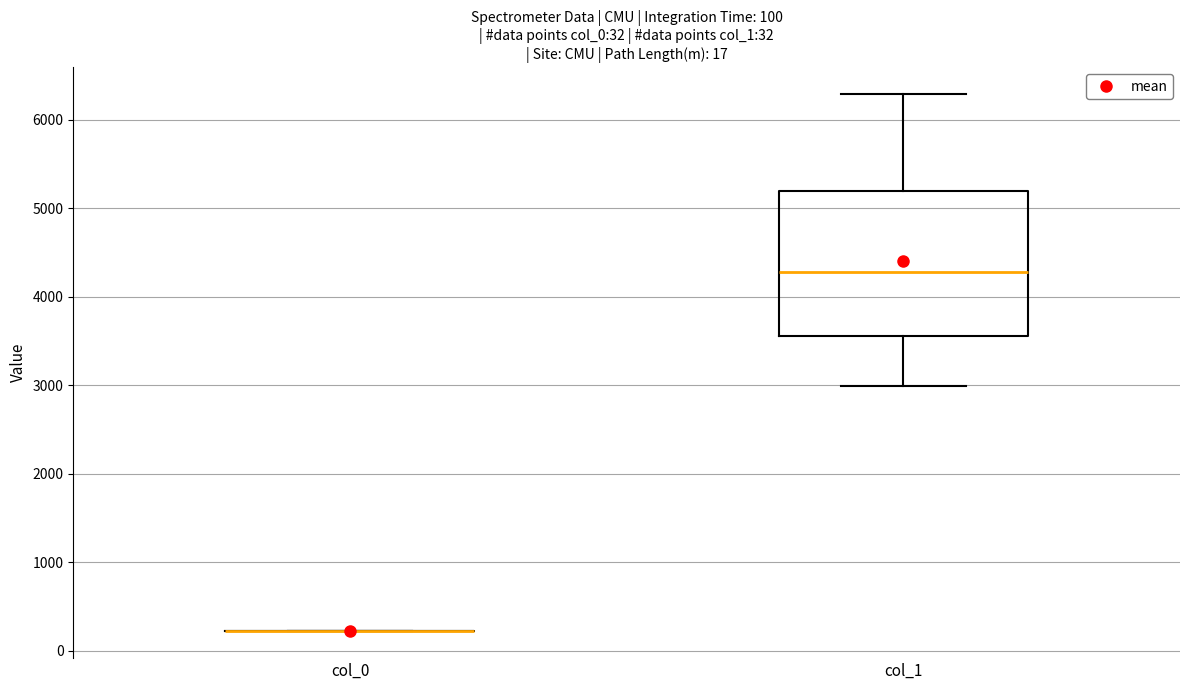

Which box is the tallest, from its lower edge to its upper edge?

col_1